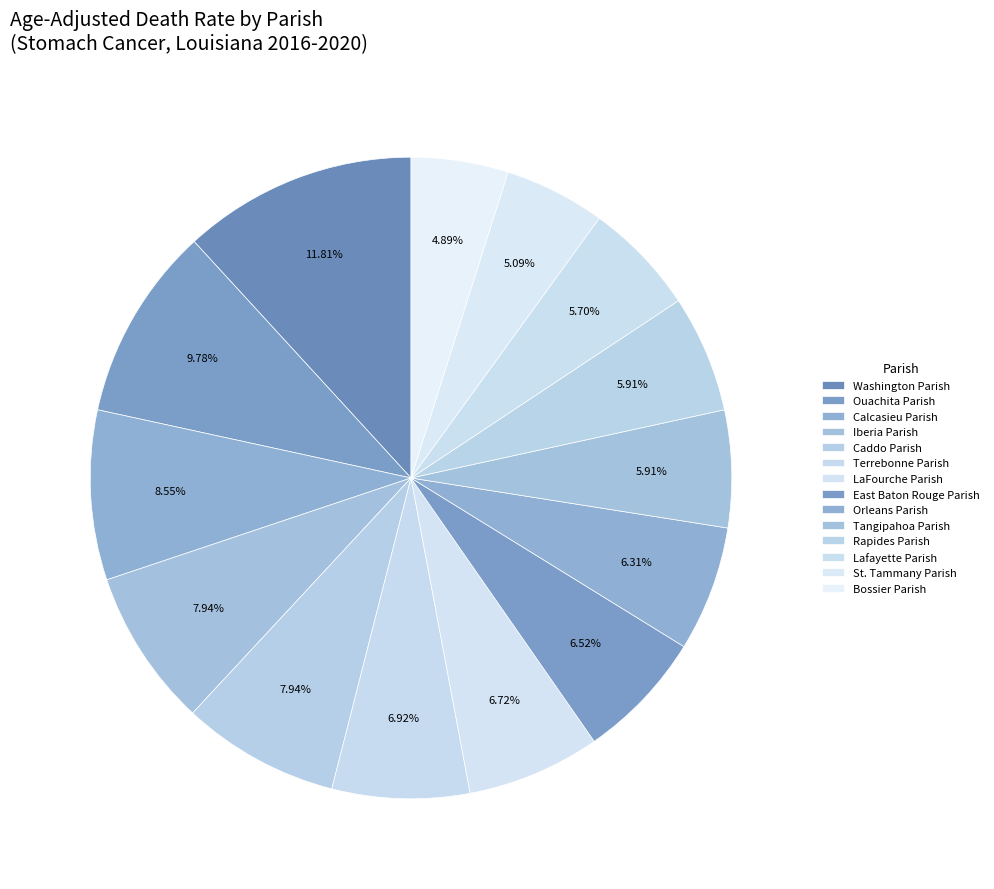

Which has a higher value, Calcasieu Parish or Ouachita Parish?

Ouachita Parish